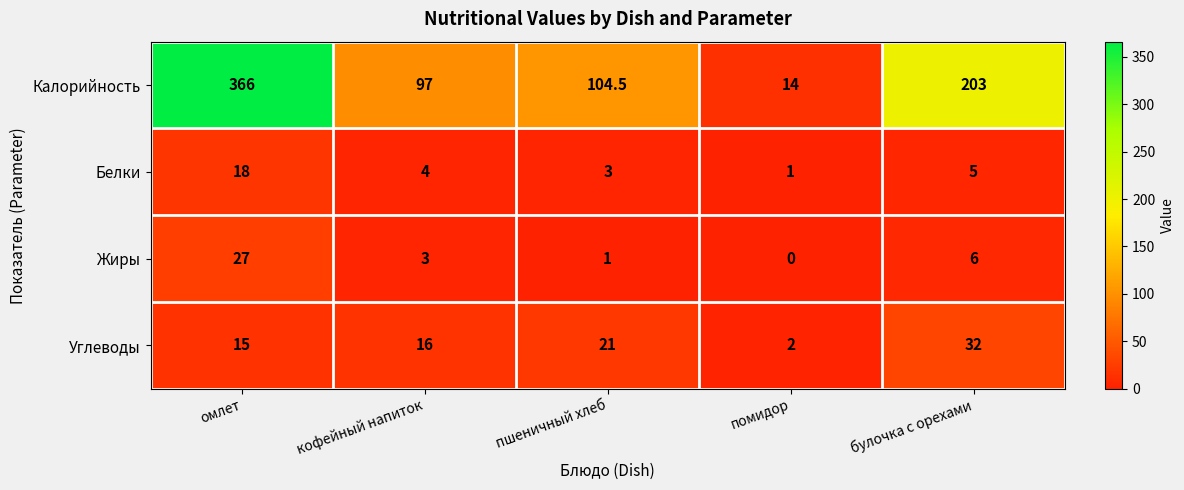

How many categories are shown in the chart?

5